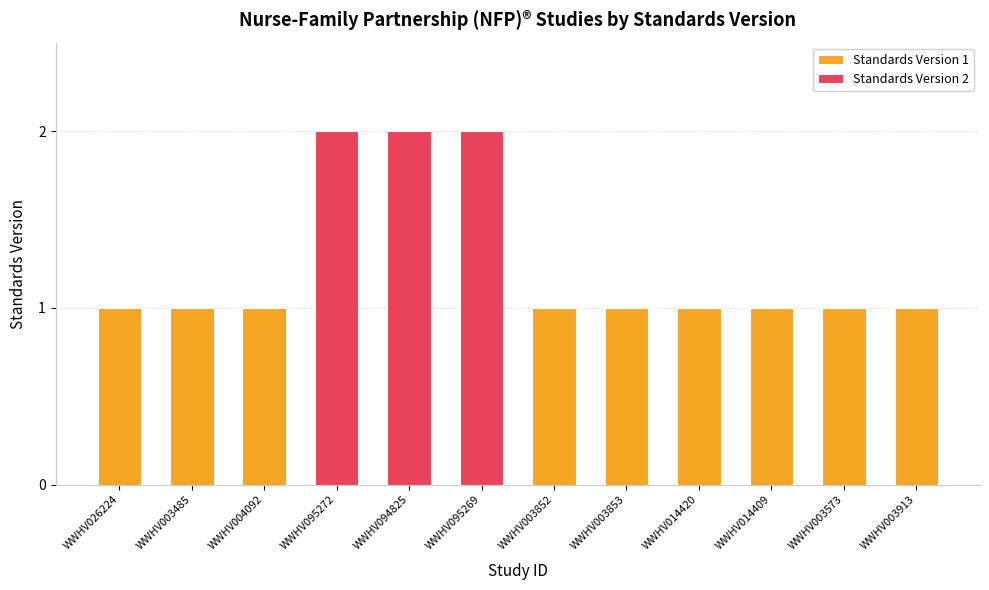

Reading left to right, extract all data points from this chart.

1	1	1	2	2	2	1	1	1	1	1	1